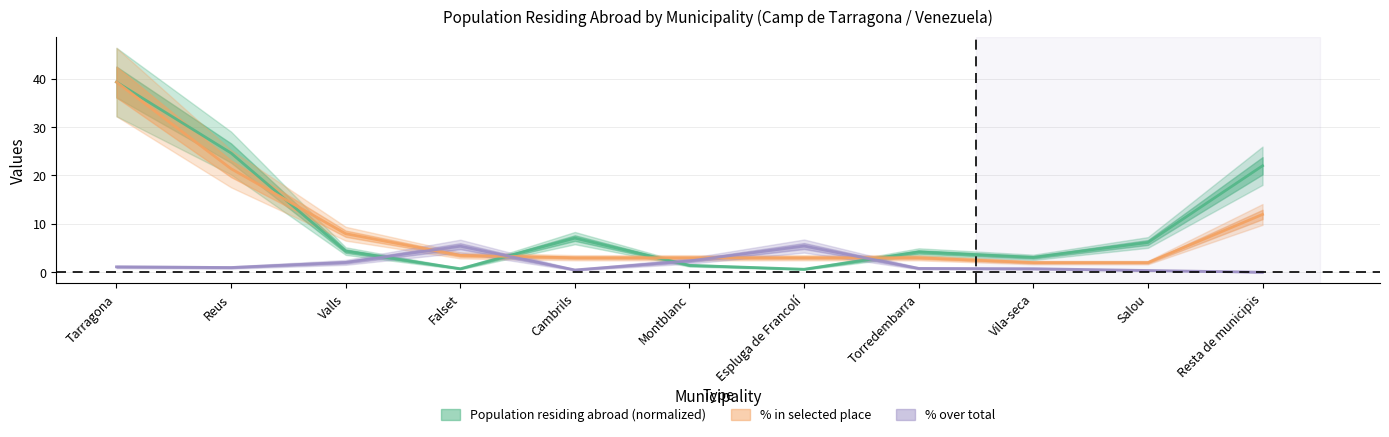

Which category has the lowest value across all series?

Resta de municipis